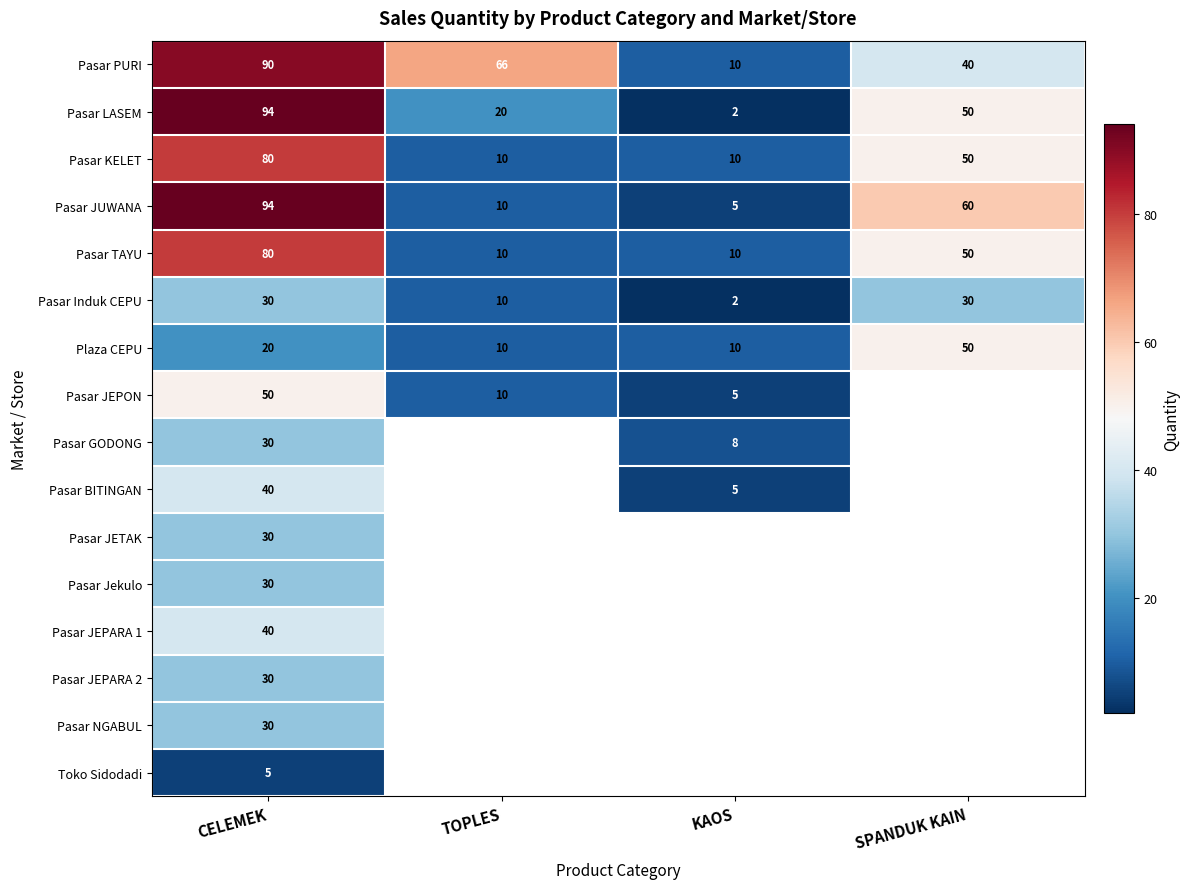

Count the Plaza CEPU values in the range 10 to 50.

4